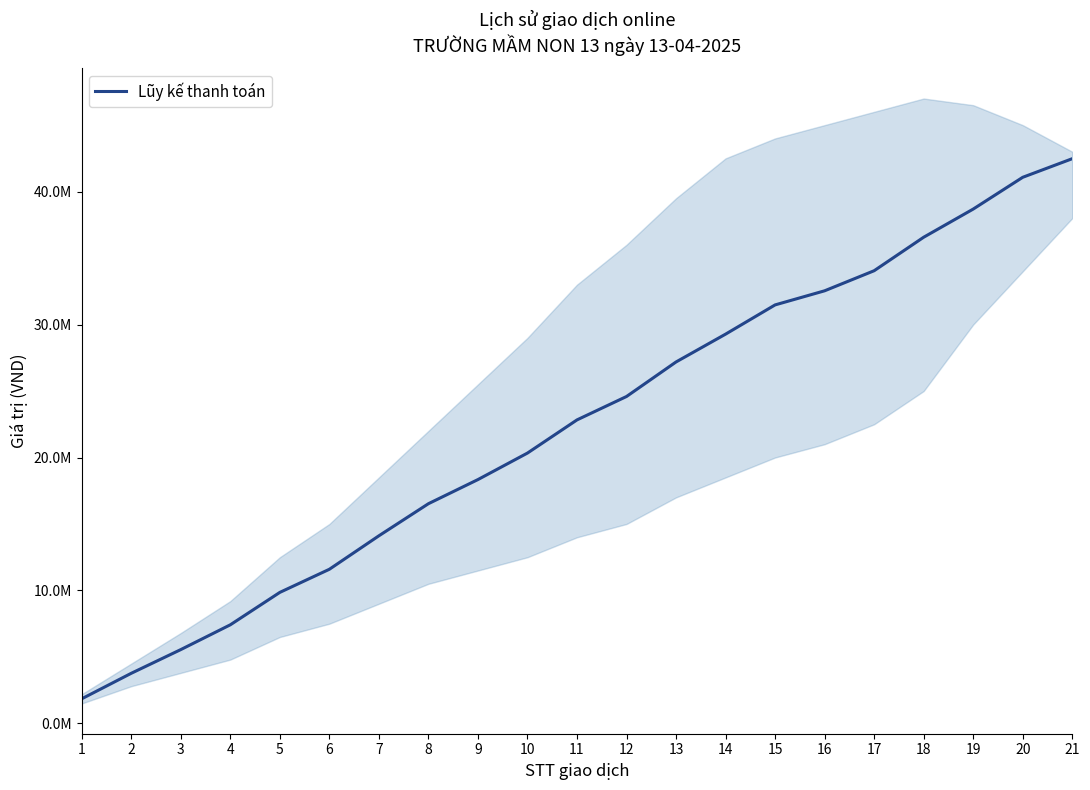

How many lines are shown in the chart?

1